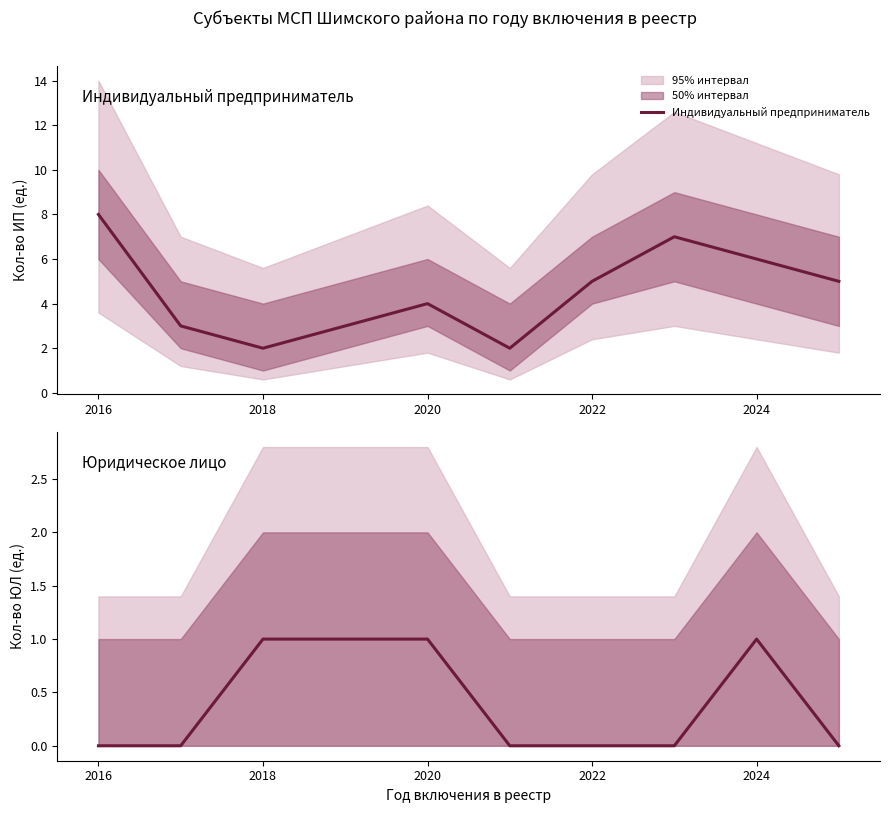

In Юридическое лицо, how many points are higher than both neighbors (excluding endpoints)?

1